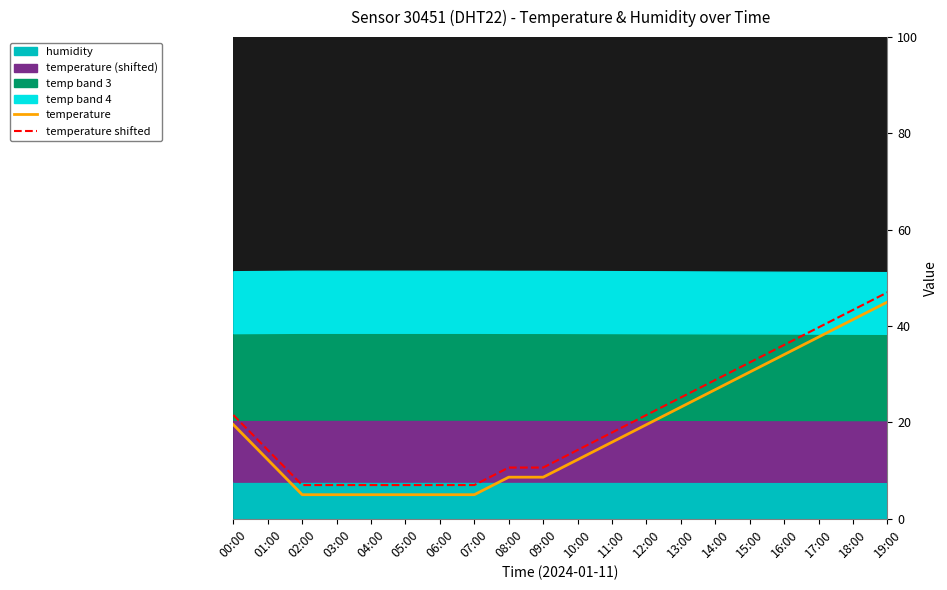

True or false: temperature and temperature shifted cross at least once.

False